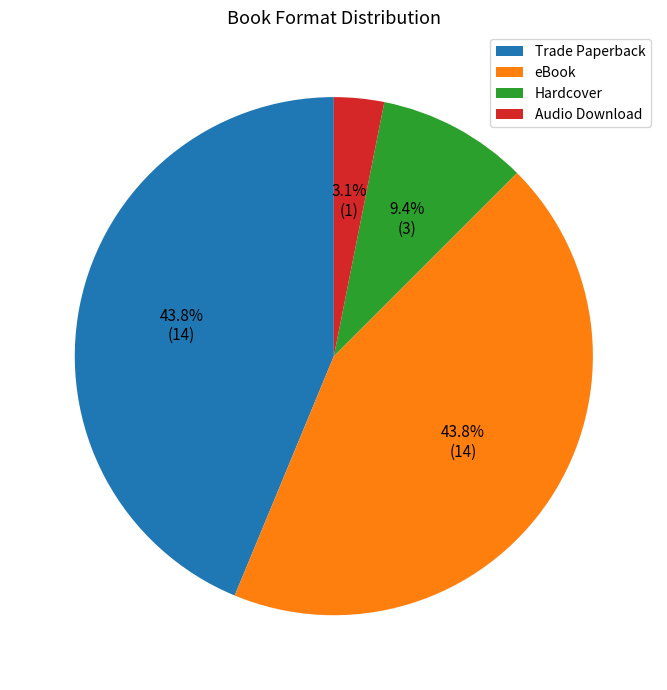

To the nearest percent, what portion does Audio Download represent?

3%